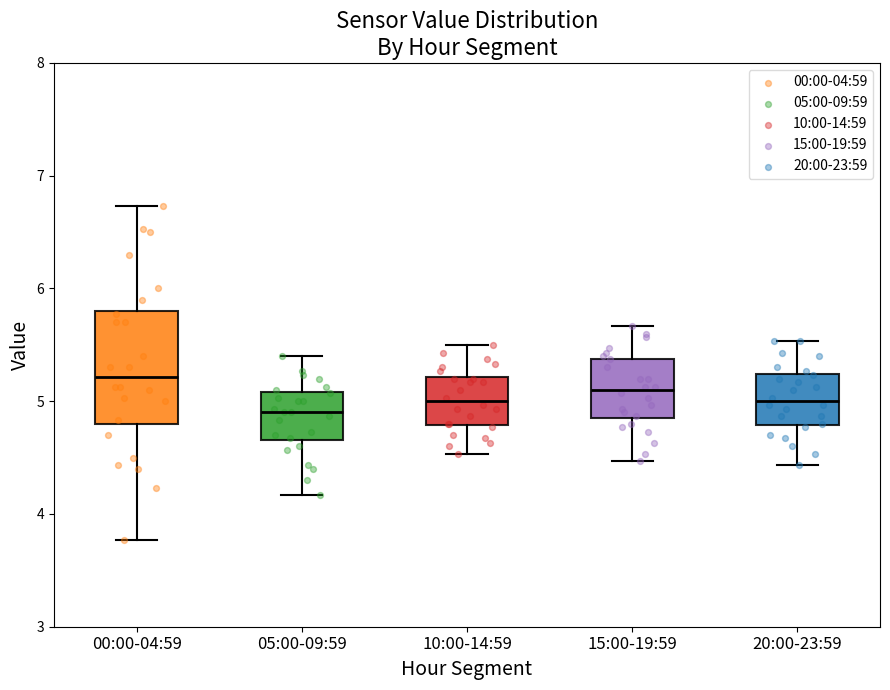

Reading left to right, read every box against the y-axis: the position of its median line, the range the box covers, and the ends of its whiskers. The values are not printed on the chart, so give them approximately, as read against the axis.

00:00-04:59: median 5.2, box 4.8 to 5.8, whiskers 3.8 to 6.7
05:00-09:59: median 4.9, box 4.7 to 5.1, whiskers 4.2 to 5.4
10:00-14:59: median 5.0, box 4.8 to 5.2, whiskers 4.5 to 5.5
15:00-19:59: median 5.1, box 4.9 to 5.4, whiskers 4.5 to 5.7
20:00-23:59: median 5.0, box 4.8 to 5.2, whiskers 4.4 to 5.5